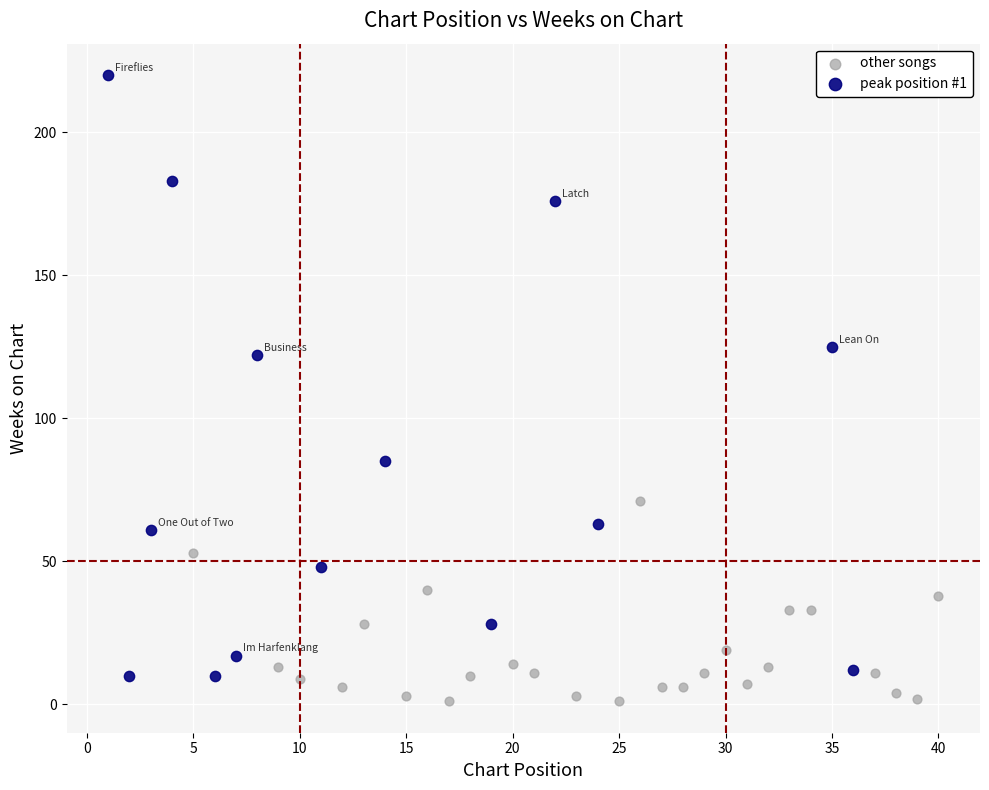

Which series contains the highest Y value?

peak position #1